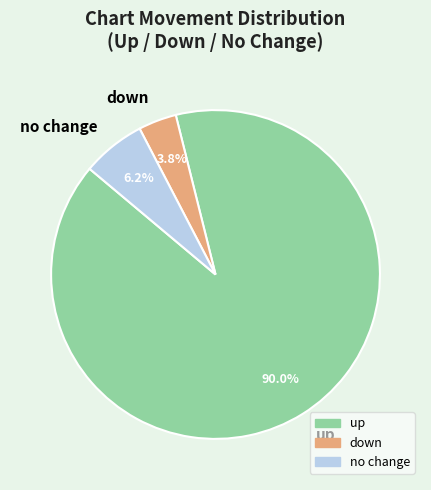

Which has a higher value, down or up?

up